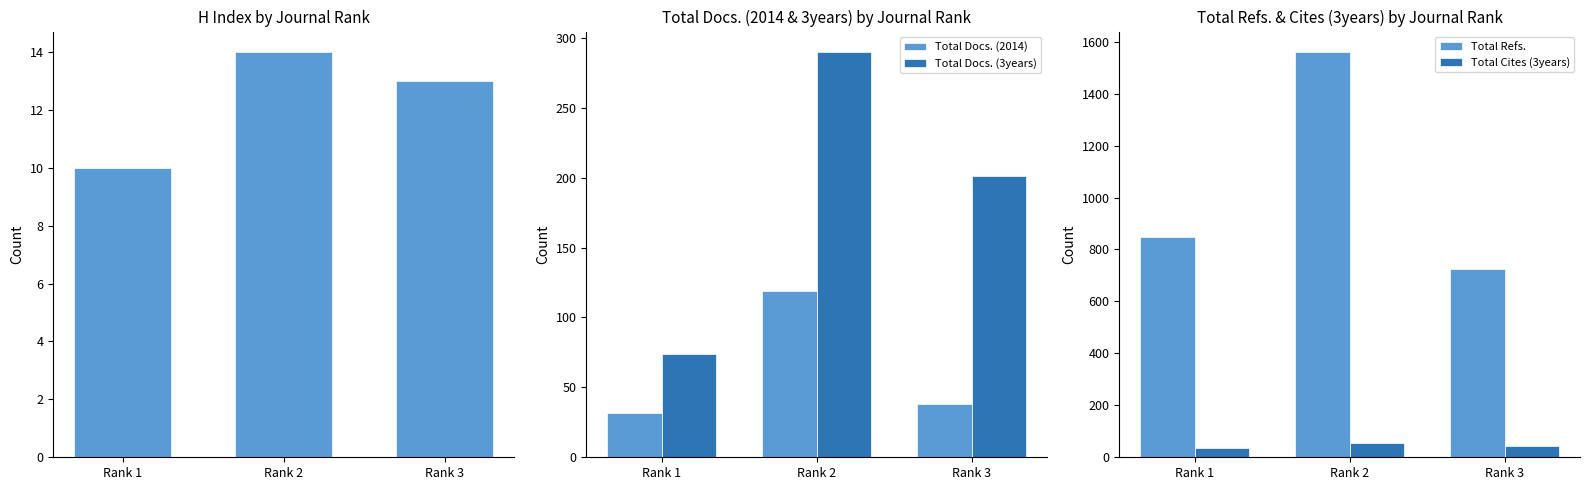

At which label does Total Refs. first exceed 847?

Rank 2